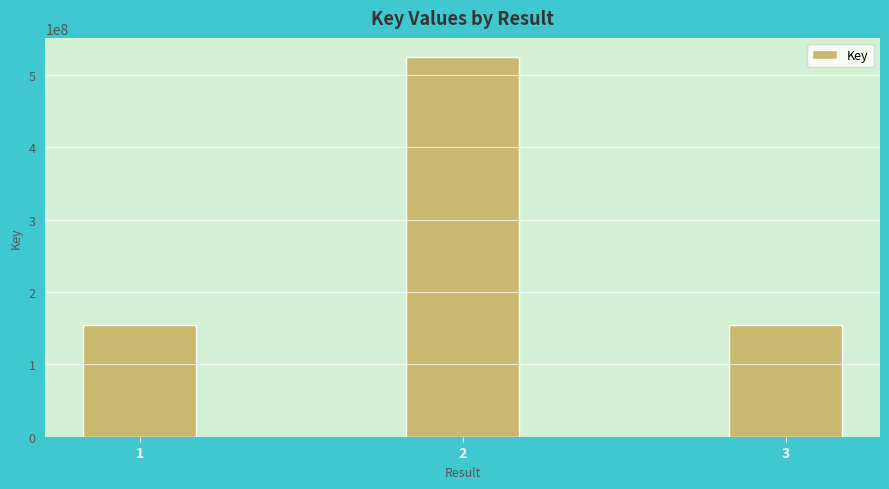

Approximately how many times larger is the value at 2 compared to 1?

3.4